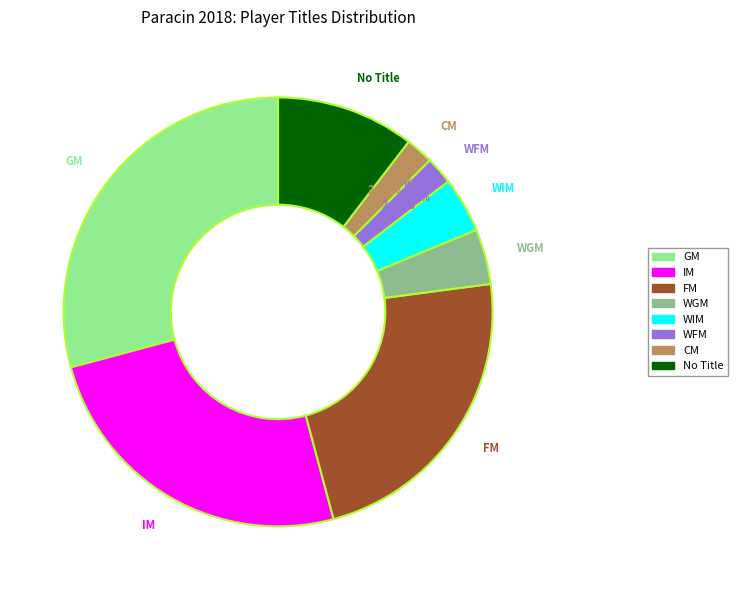

Is there any slice that represents more than half of the pie?

No